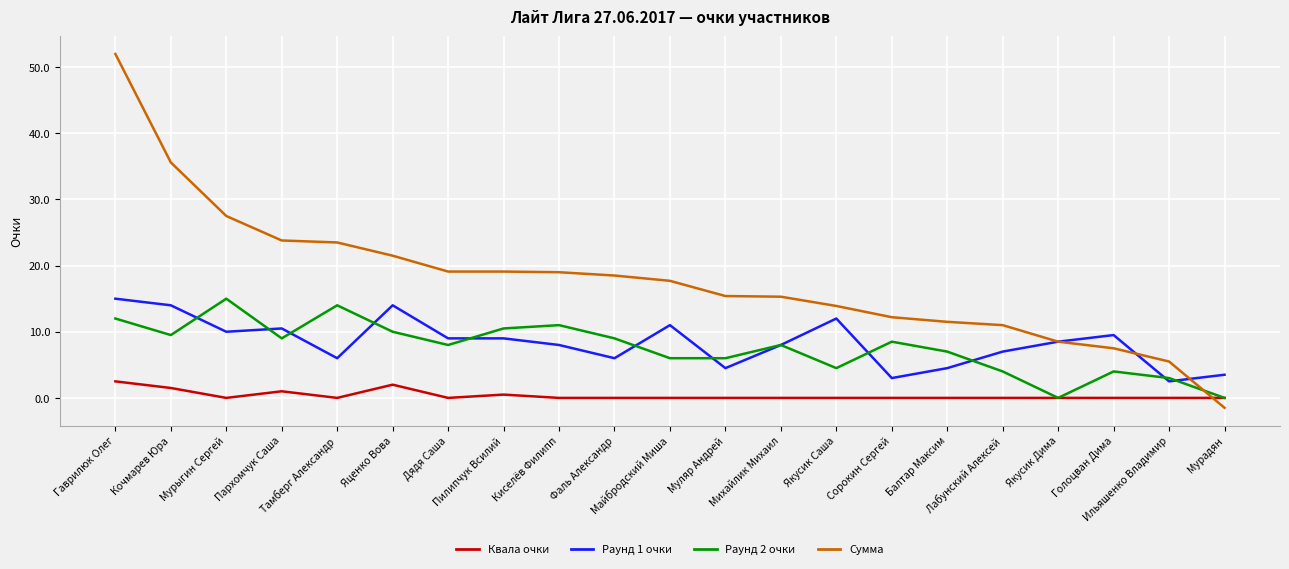

True or false: Раунд 2 очки and Сумма cross at least once.

True